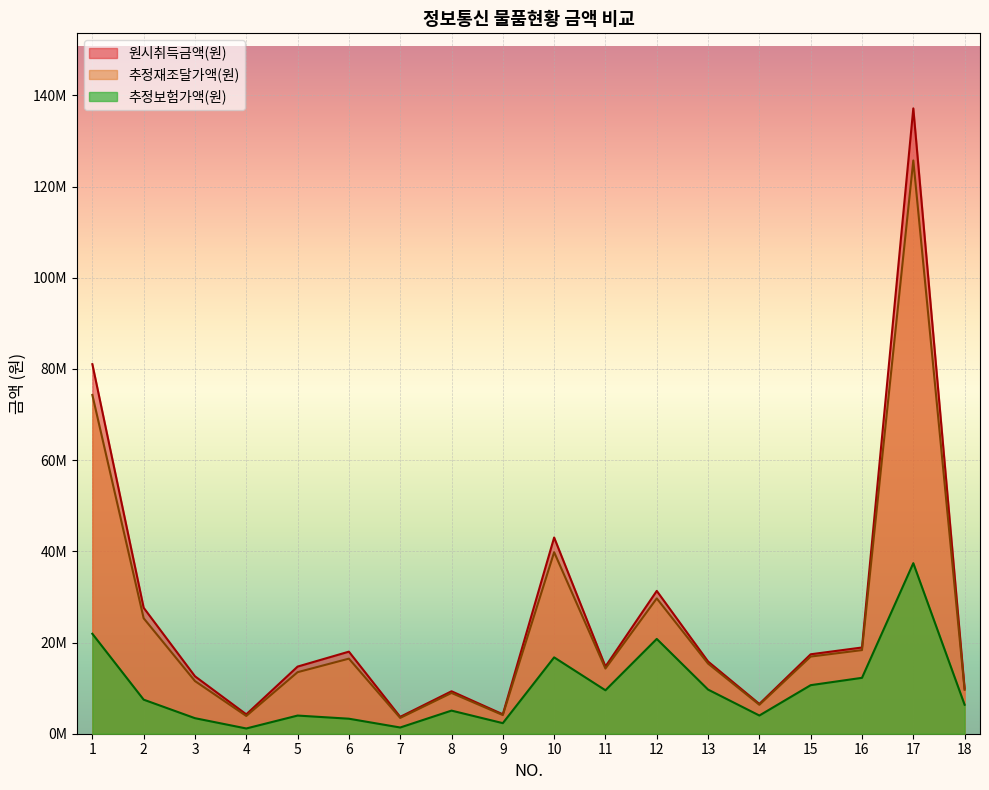

What is the value of the 원시취득금액(원) point at the 17th from the left?

137151300